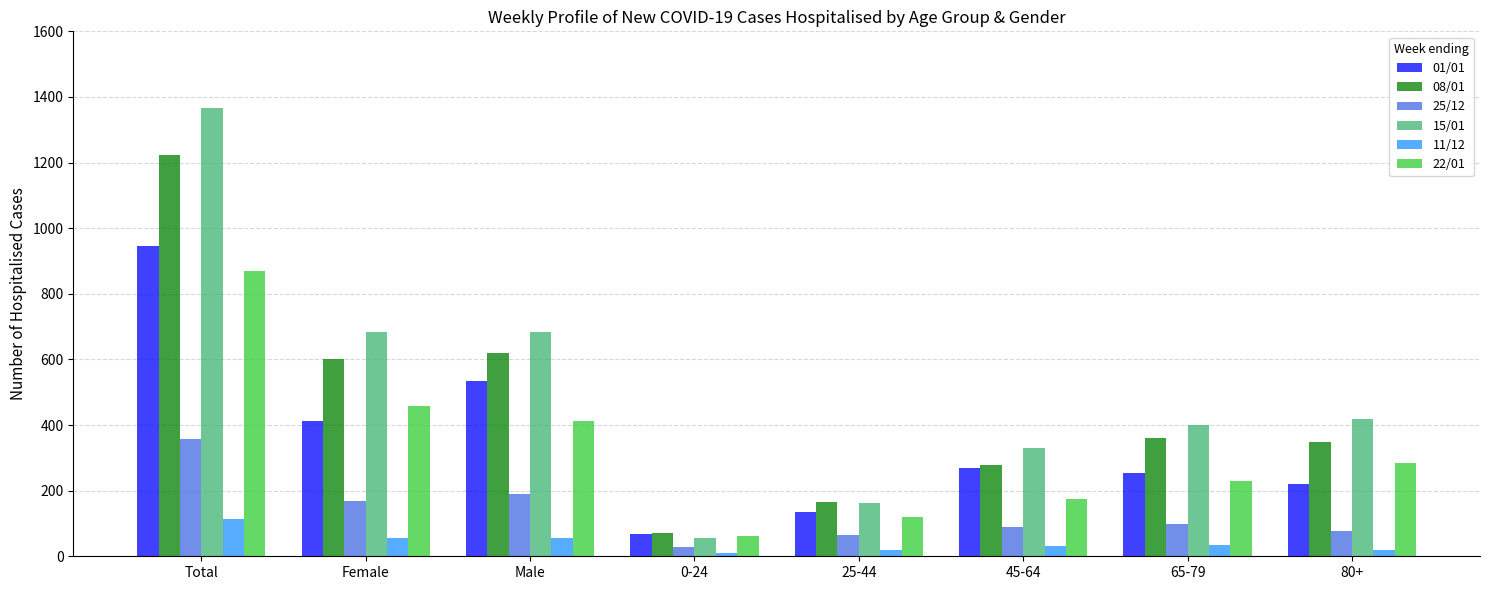

How many distinct data groups are displayed?

6